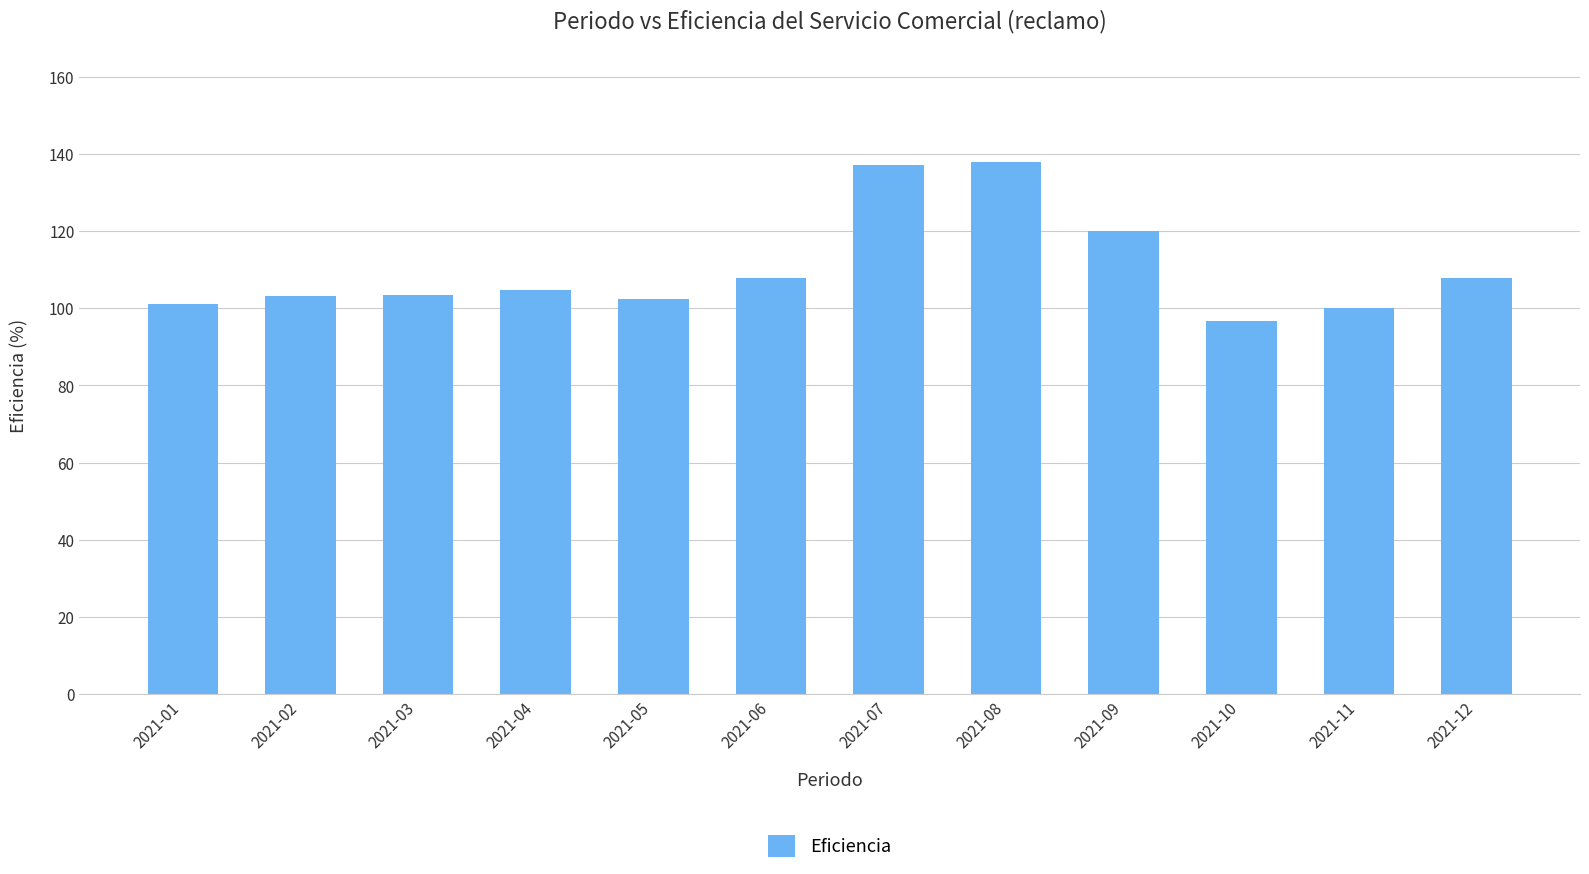

What is the difference between the maximum and minimum values?

41.2